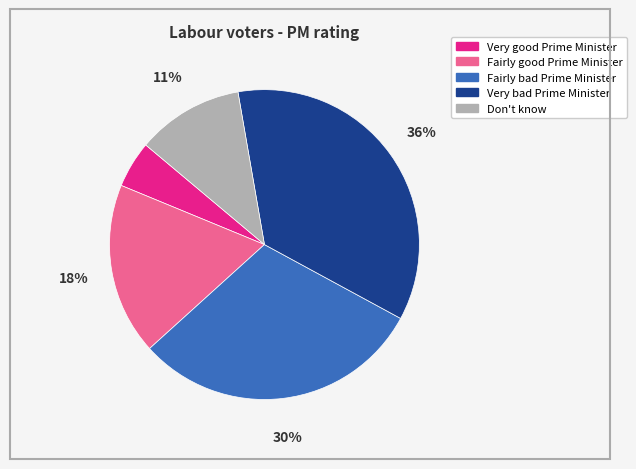

Which has a higher value, Very bad Prime Minister or Fairly good Prime Minister?

Very bad Prime Minister